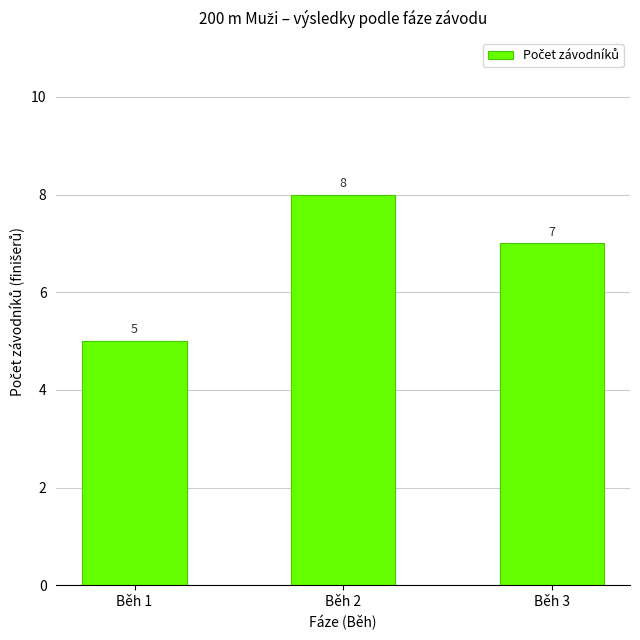

What is the change in value from Běh 1 to Běh 3?

+2